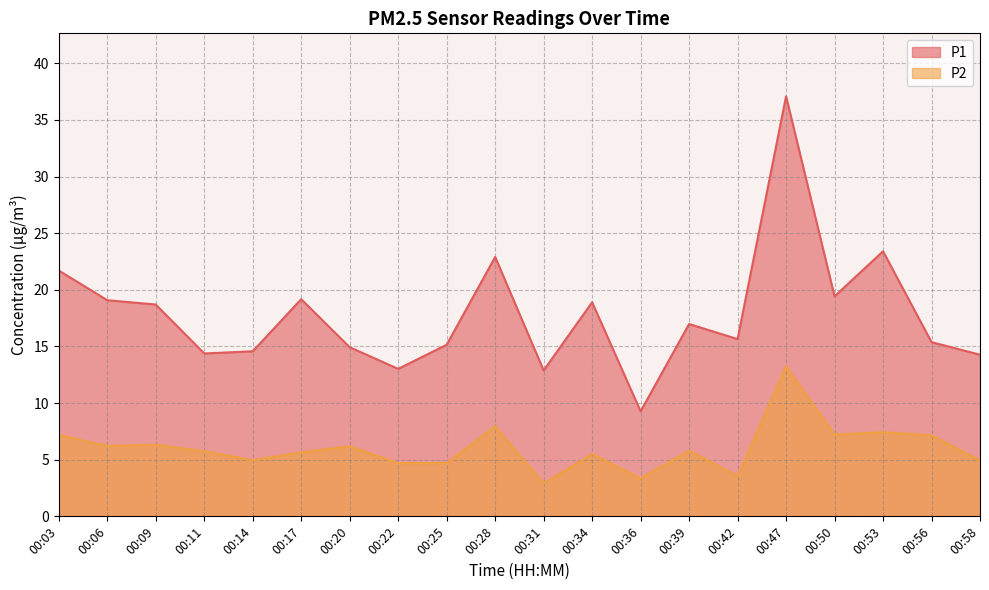

What is the value of the P1 point at the 5th from the left?

14.6